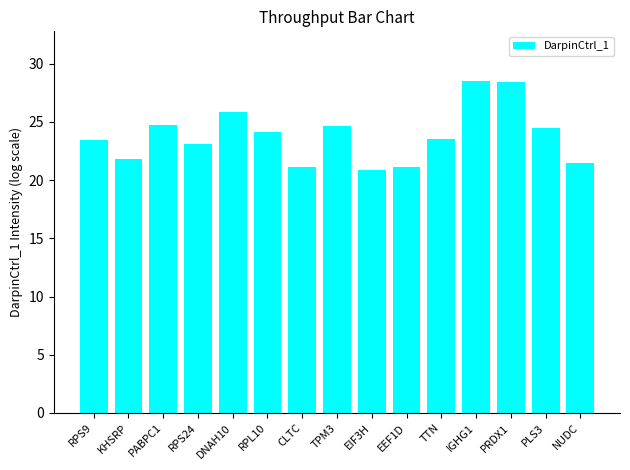

How many bars are there in total?

15